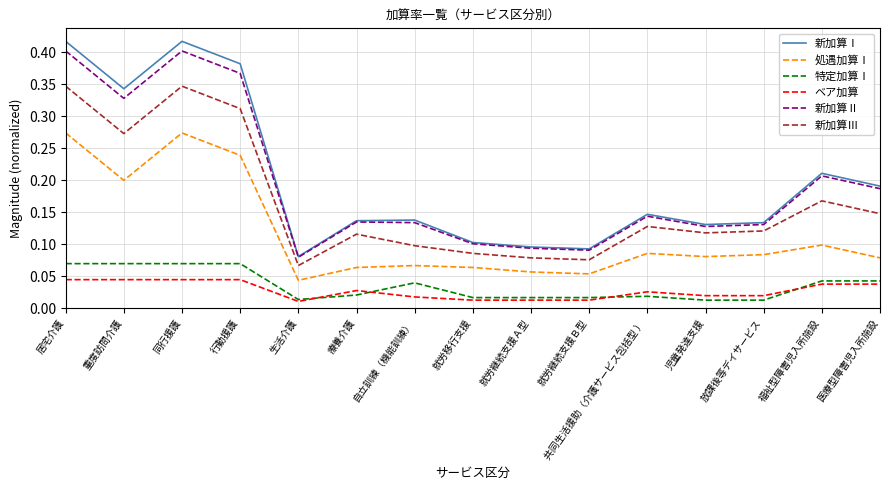

At which label does 処遇加算Ⅰ reach its minimum?

生活介護